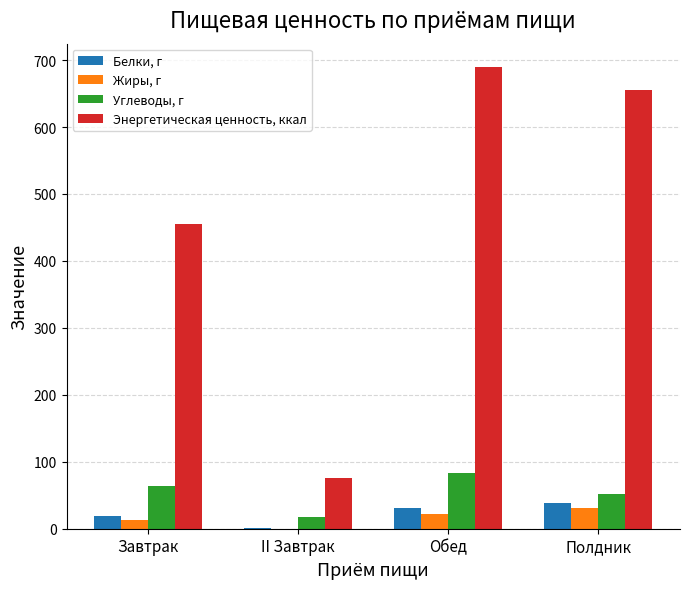

What is the maximum value shown in the chart?

690.0